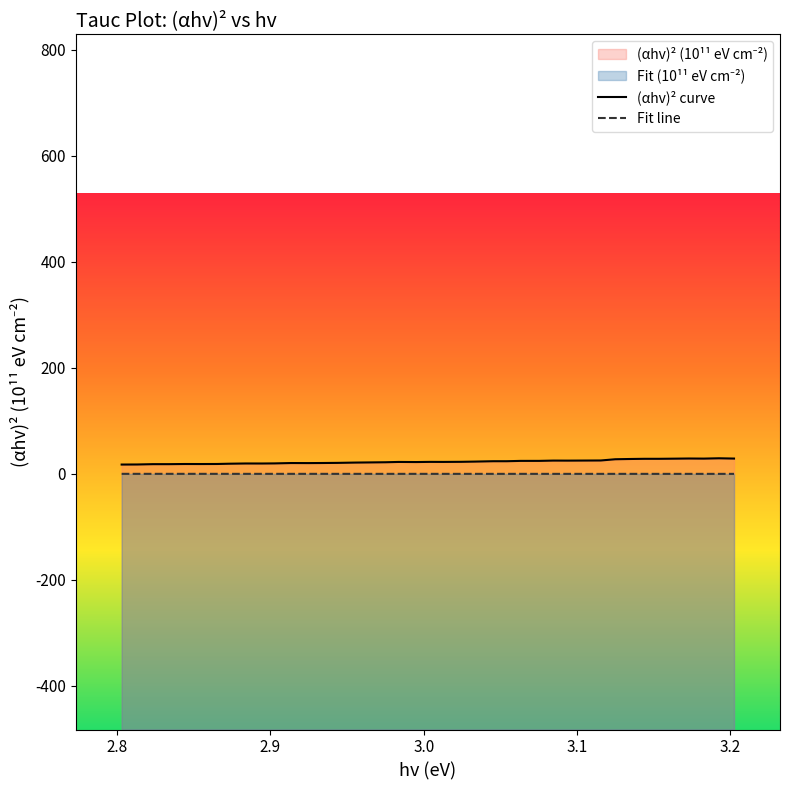

How many data points in (αhv)² curve are above 22?

22